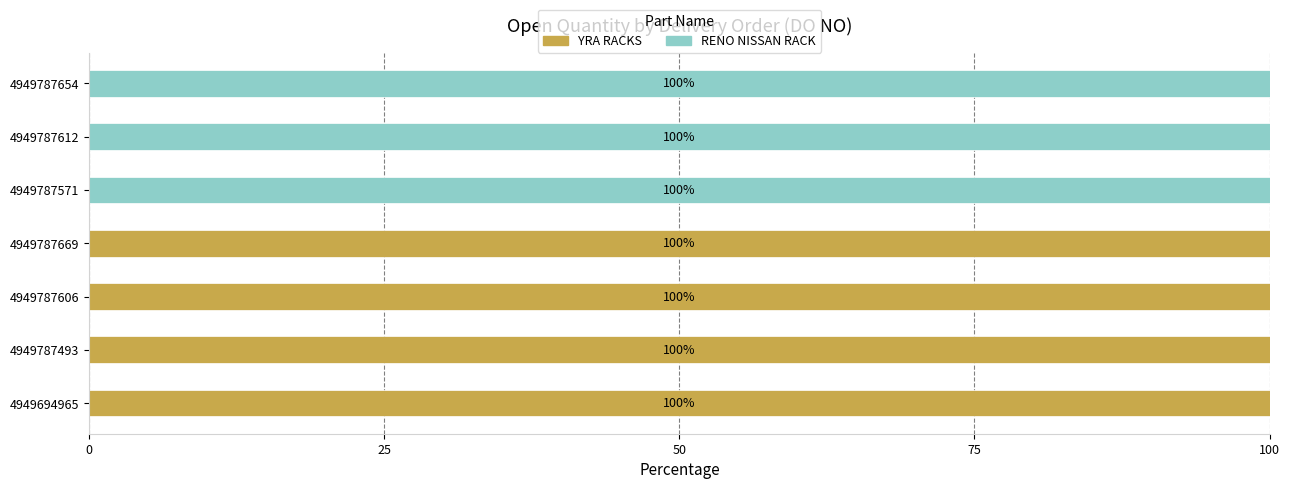

What value does the YRA RACKS series have at 4949787669?

100